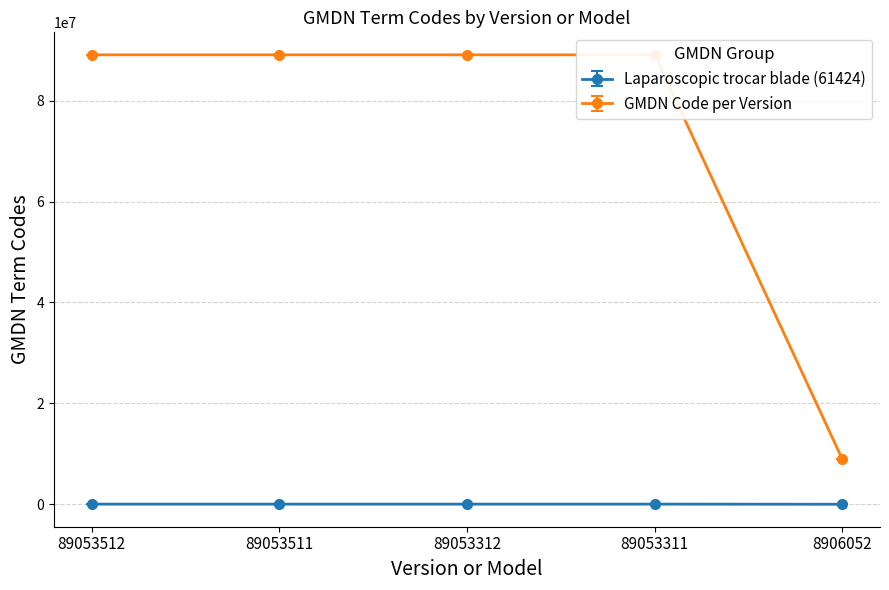

Where does the GMDN Code per Version series first go above 89053312?

89053512